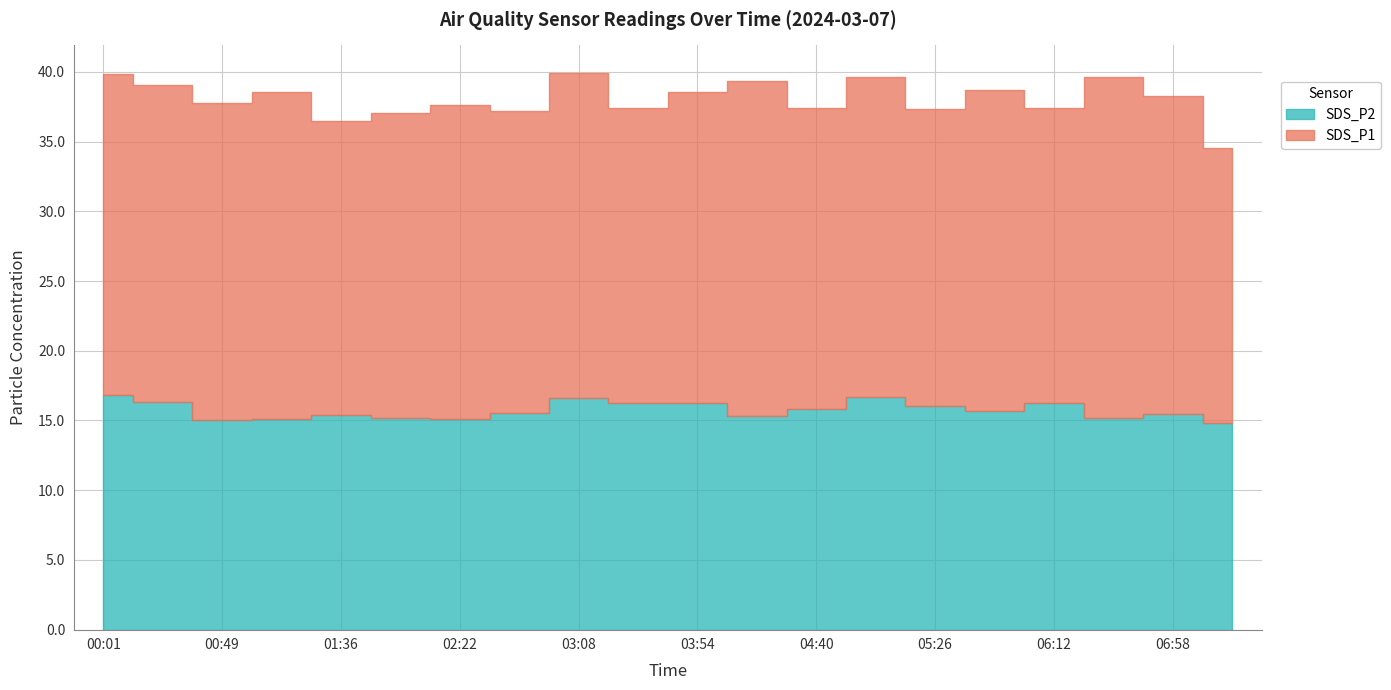

Is it true that SDS_P2 equals 15.2 at 01:59?

True